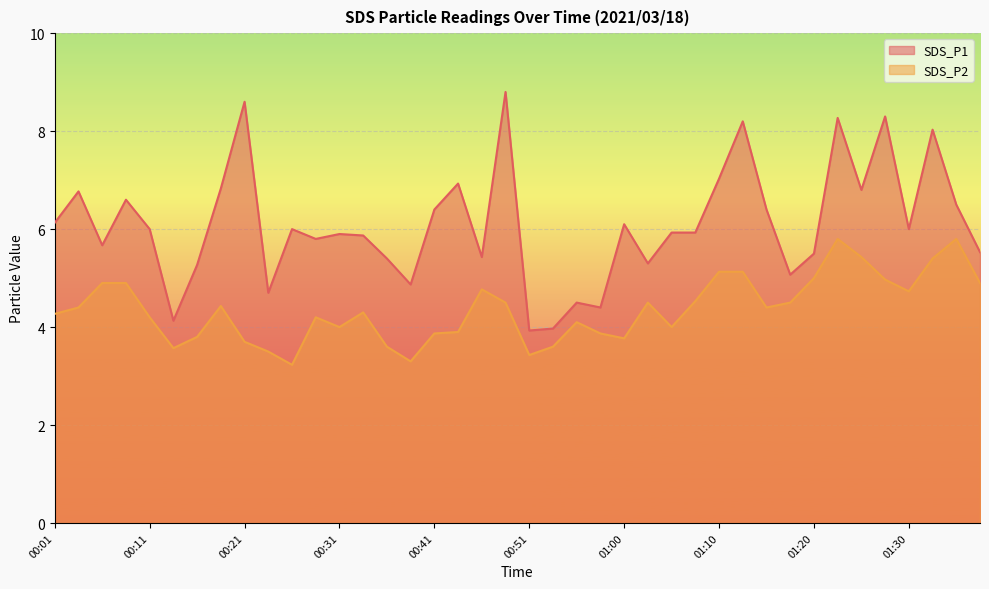

Is it true that SDS_P1 equals 4.5 at 00:55?

True